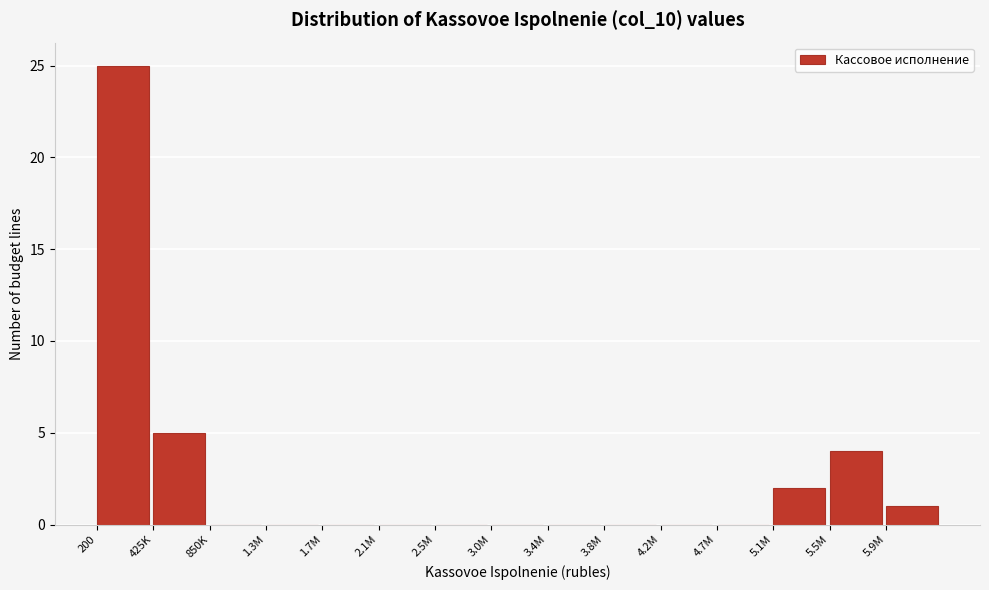

Reading left to right, what are all the values shown in this chart?

200=25	425K=5	850K=0	1.3M=0	1.7M=0	2.1M=0	2.5M=0	3.0M=0	3.4M=0	3.8M=0	4.2M=0	4.7M=0	5.1M=2	5.5M=4	5.9M=1